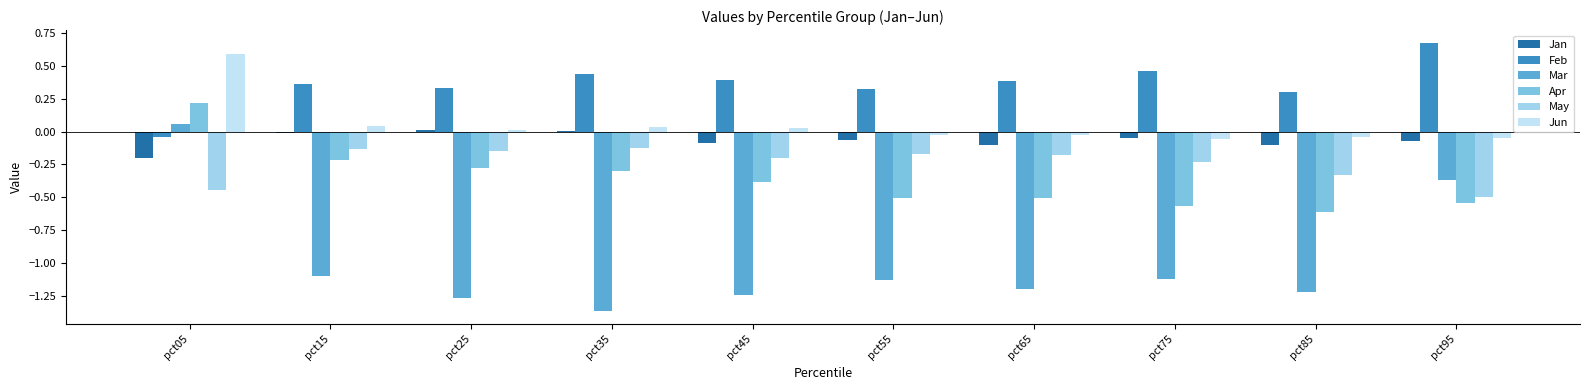

Rank the series at pct15 from lowest to highest value.

Mar, Apr, May, Jan, Jun, Feb